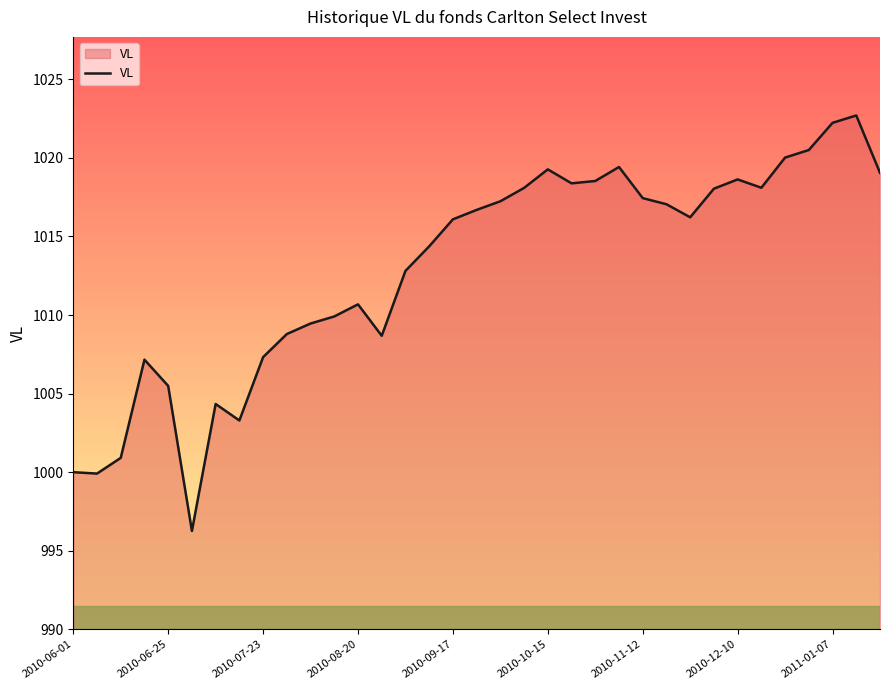

True or false: the data has more than 1 interior local peaks.

True